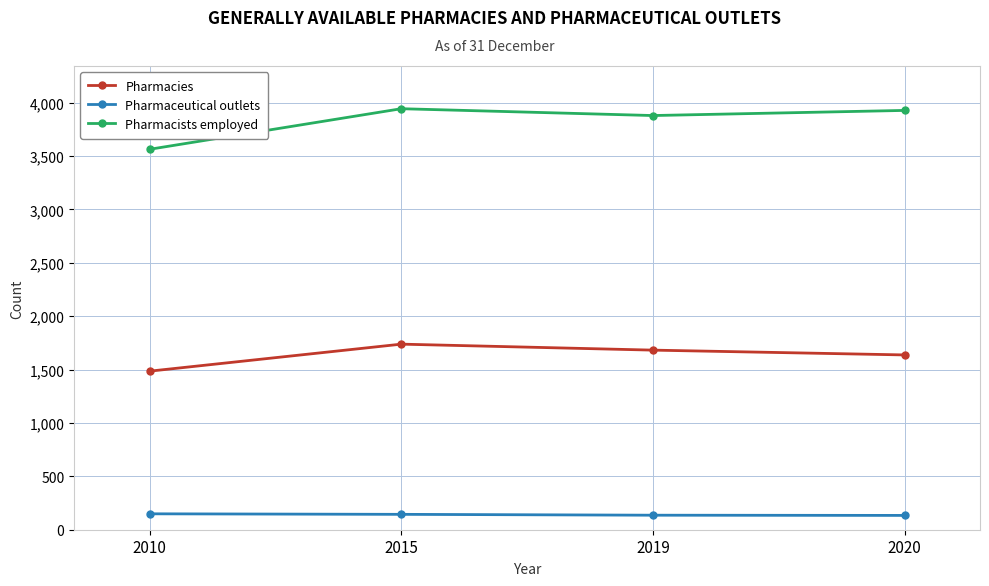

What is the highest value of the Pharmaceutical outlets series?

149